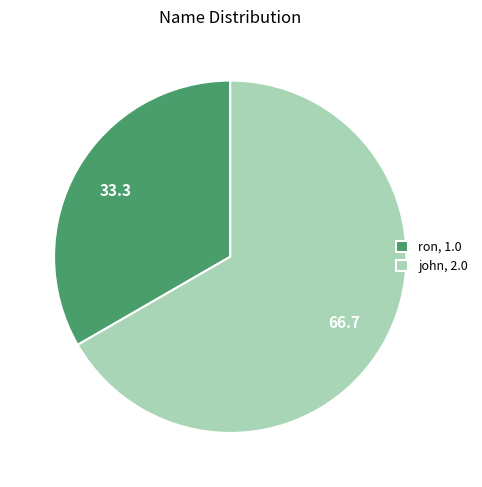

Rank the categories by value from lowest to highest.

ron, john